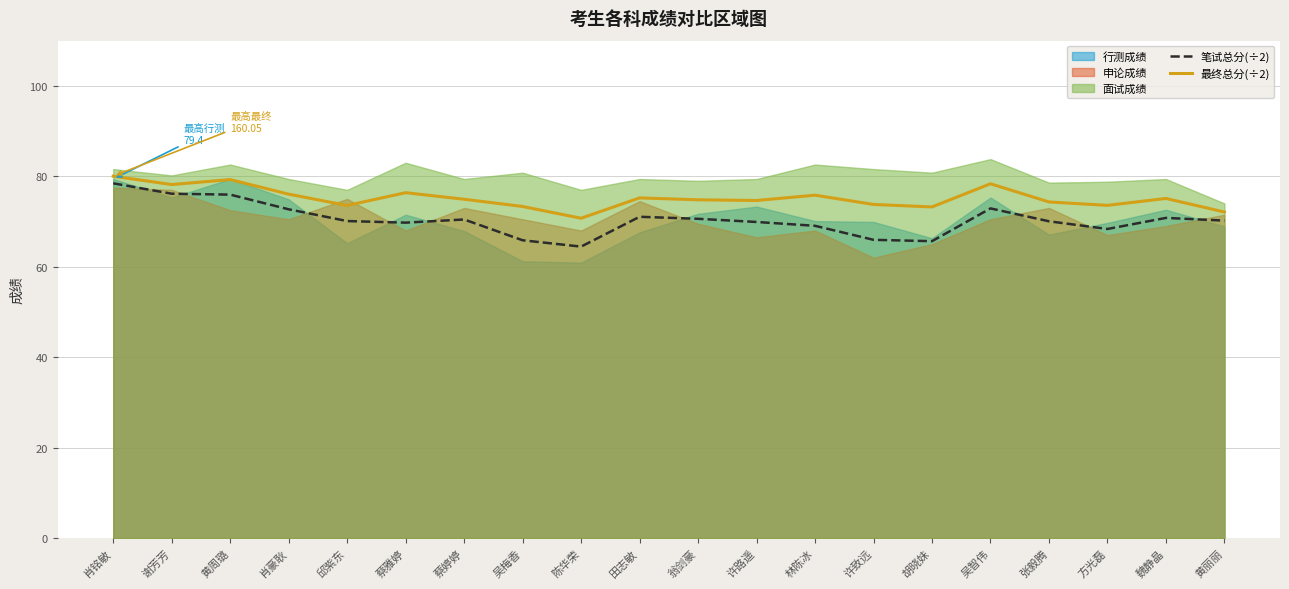

At which label is 笔试总分(÷2) closest to 71?

田志敏